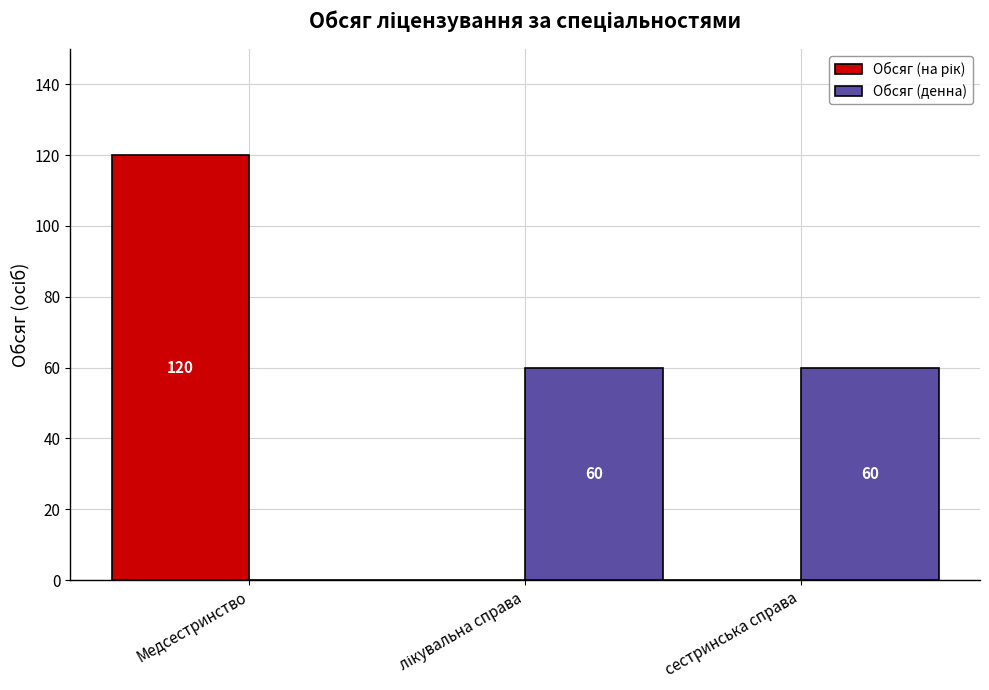

The value of Обсяг (денна) at Медсестринство is -19. True or false?

False